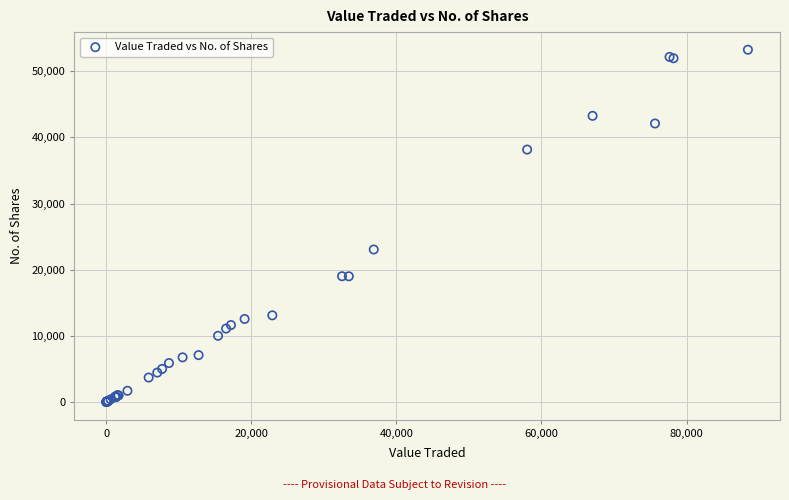

What Y value in the scatter plot is closest to 26622?

23050